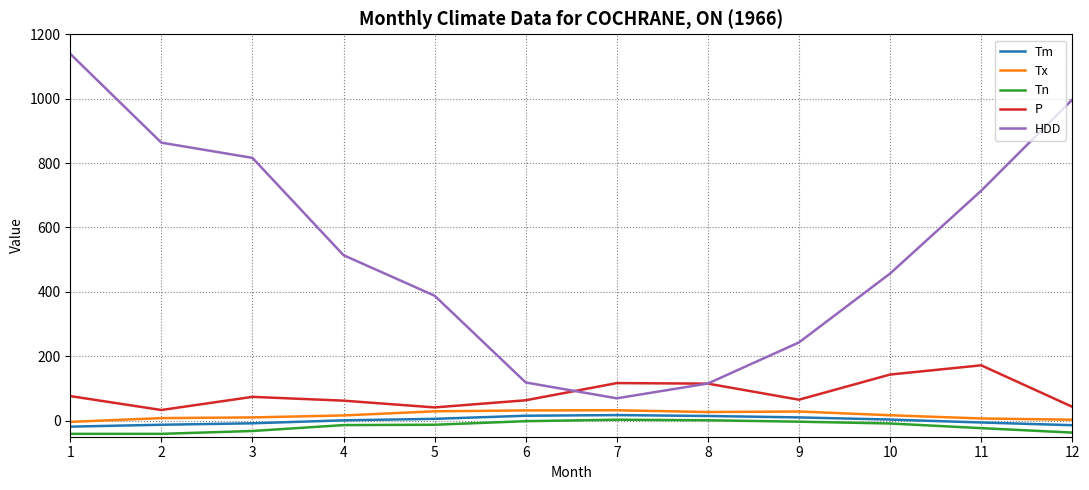

True or false: HDD and Tn intersect in this chart.

False